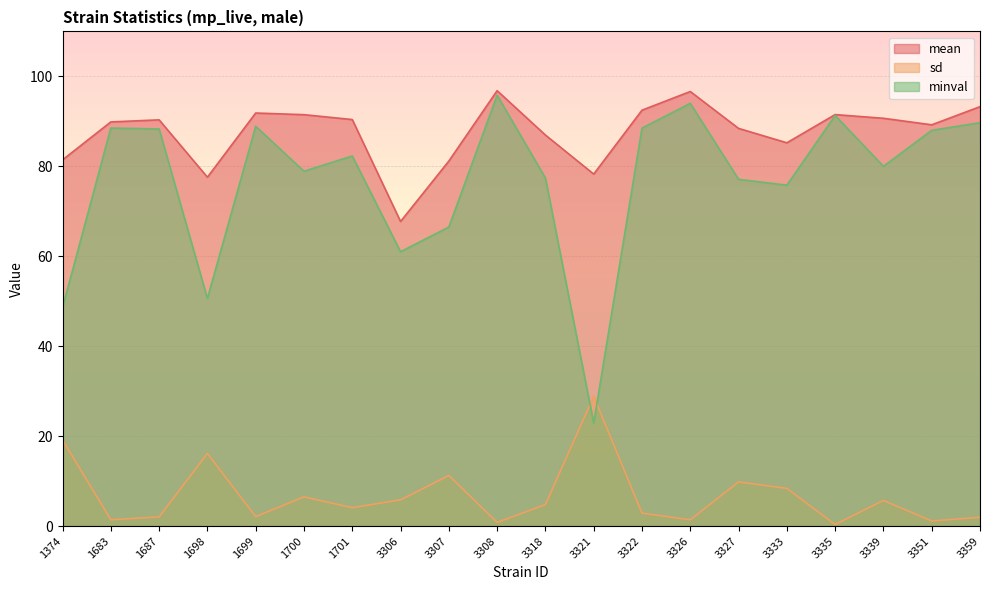

True or false: mean and minval intersect in this chart.

False